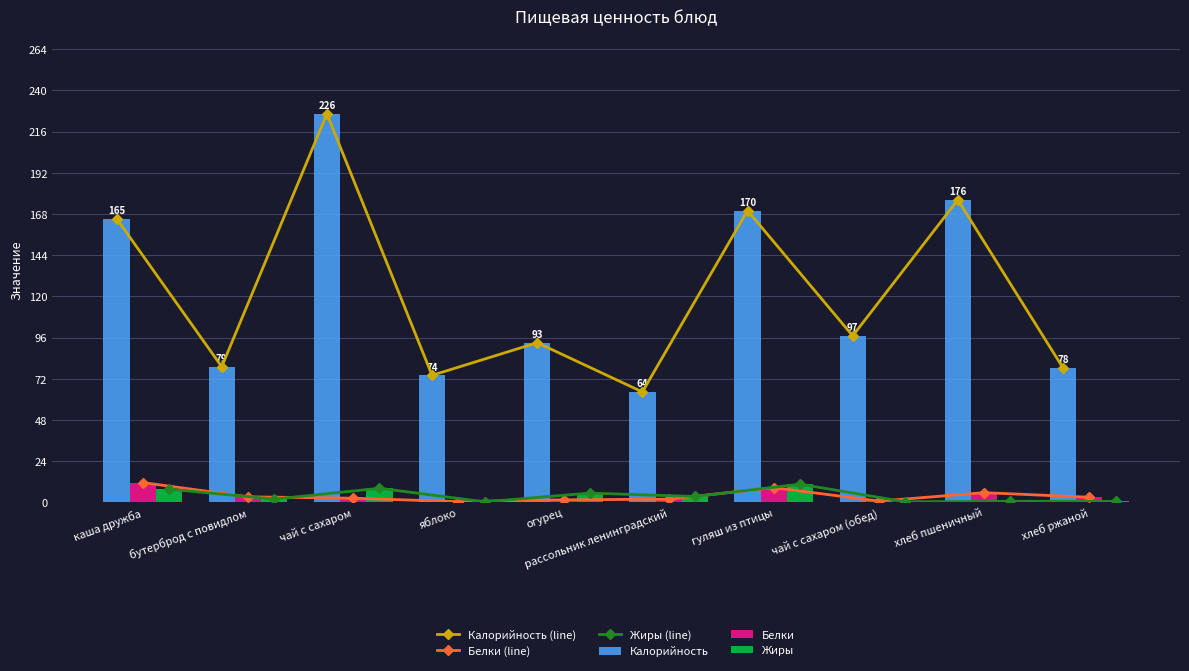

At which category is the sum across all series the highest?

чай с сахаром